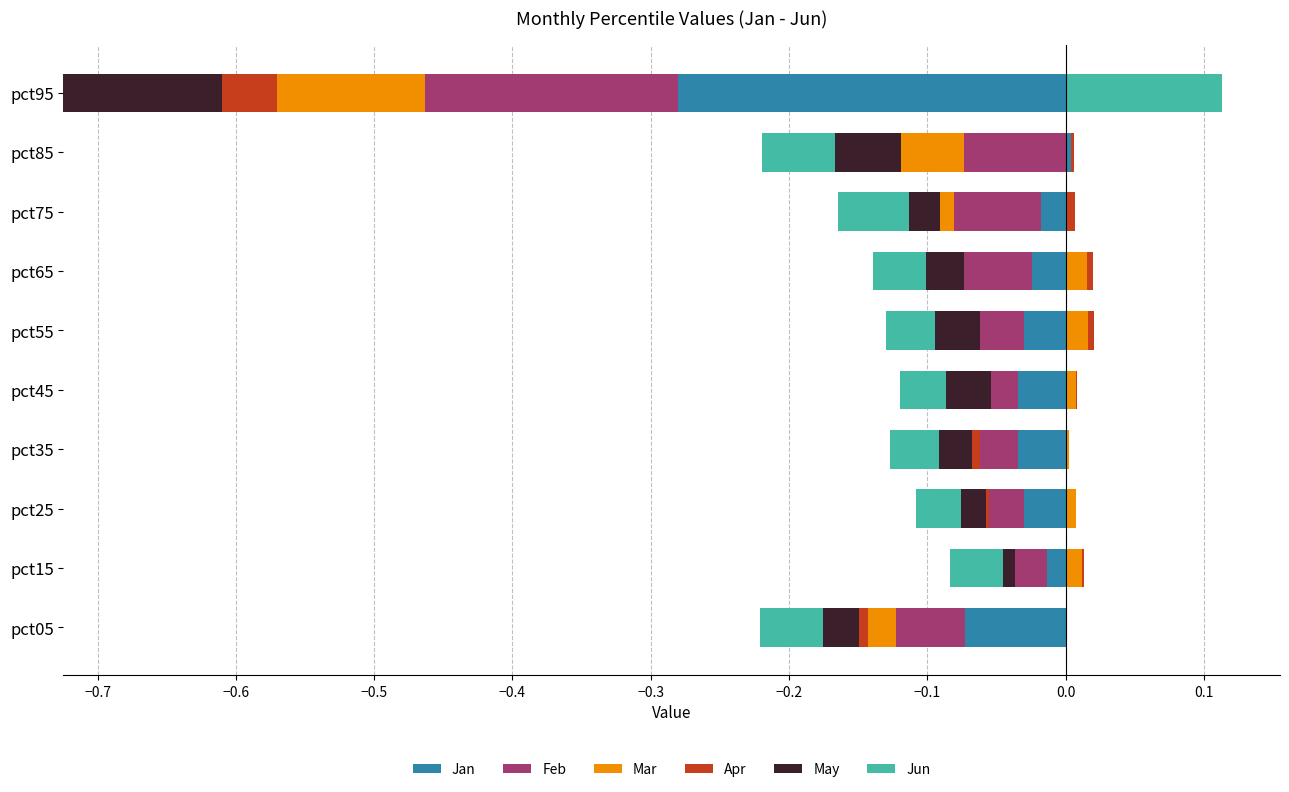

The value of Jan at pct45 is 0.0. True or false?

True